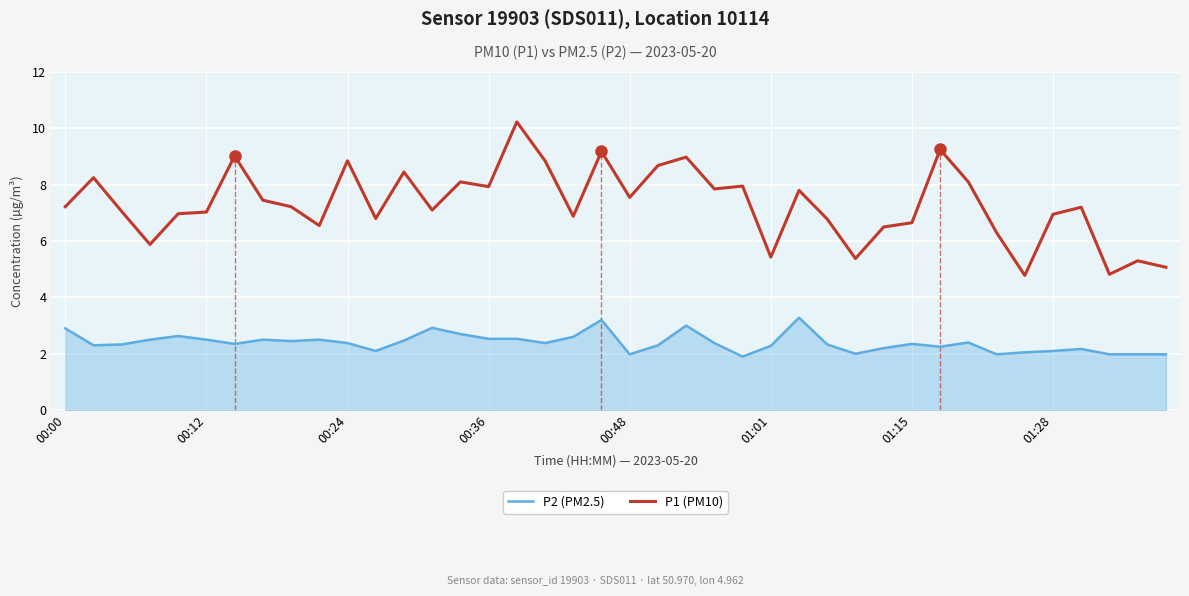

Which series has the largest total across all categories?

P1 (PM10)